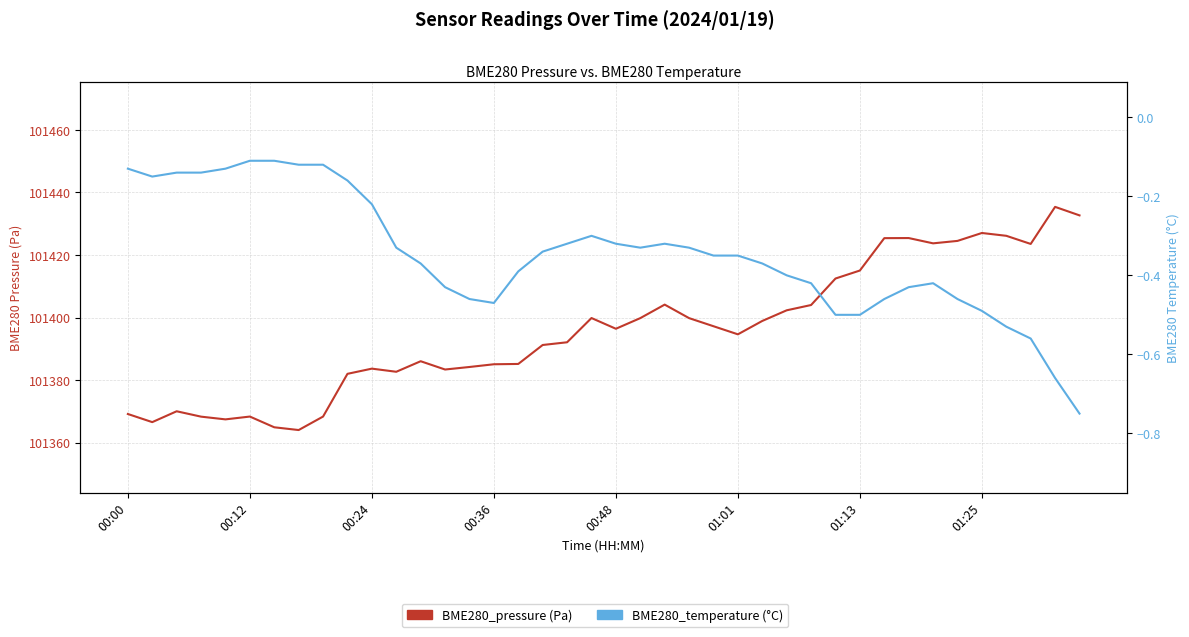

Is the value of BME280_temperature at 24 greater than the value of BME280_pressure at 26?

No